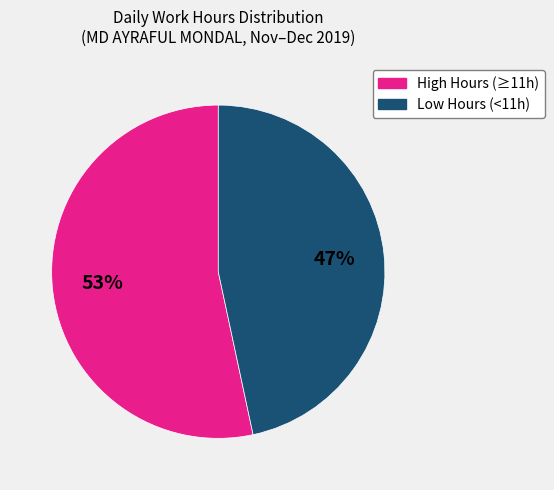

To the nearest percent, what is the average slice percentage?

50%